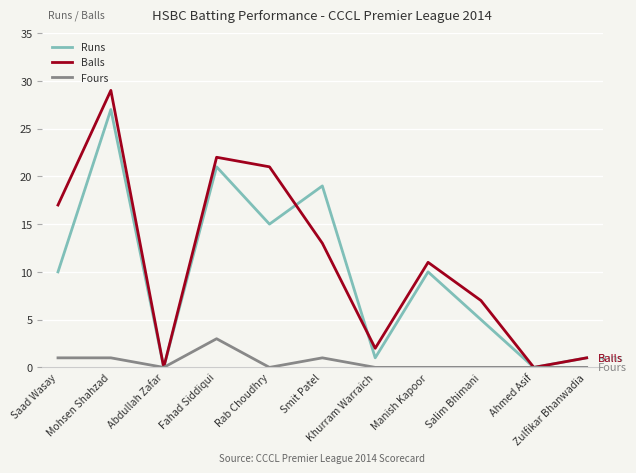

How many interior local peaks does the Balls series have?

3